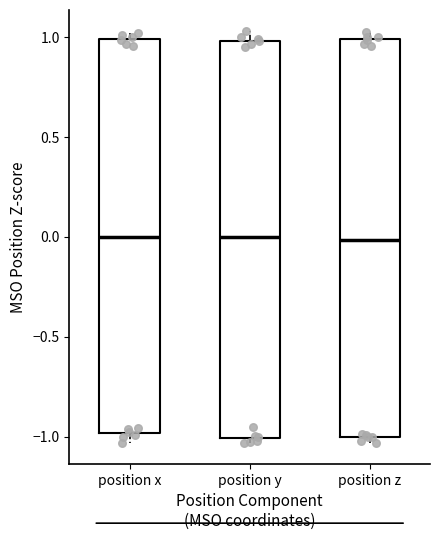

Where does the lower whisker of the box for position x end on the y-axis? The values are not printed on the chart, so give them approximately, as read against the axis.

-1.05